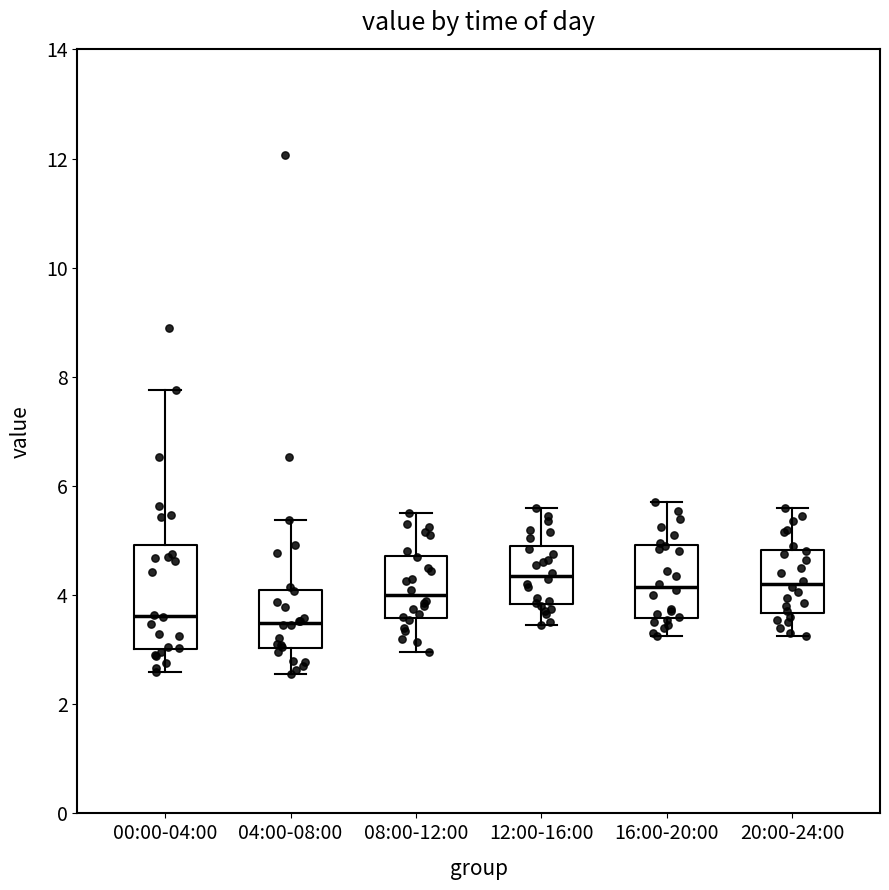

Where does the median line of the box for 00:00-04:00 sit on the y-axis? The values are not printed on the chart, so give them approximately, as read against the axis.

3.6